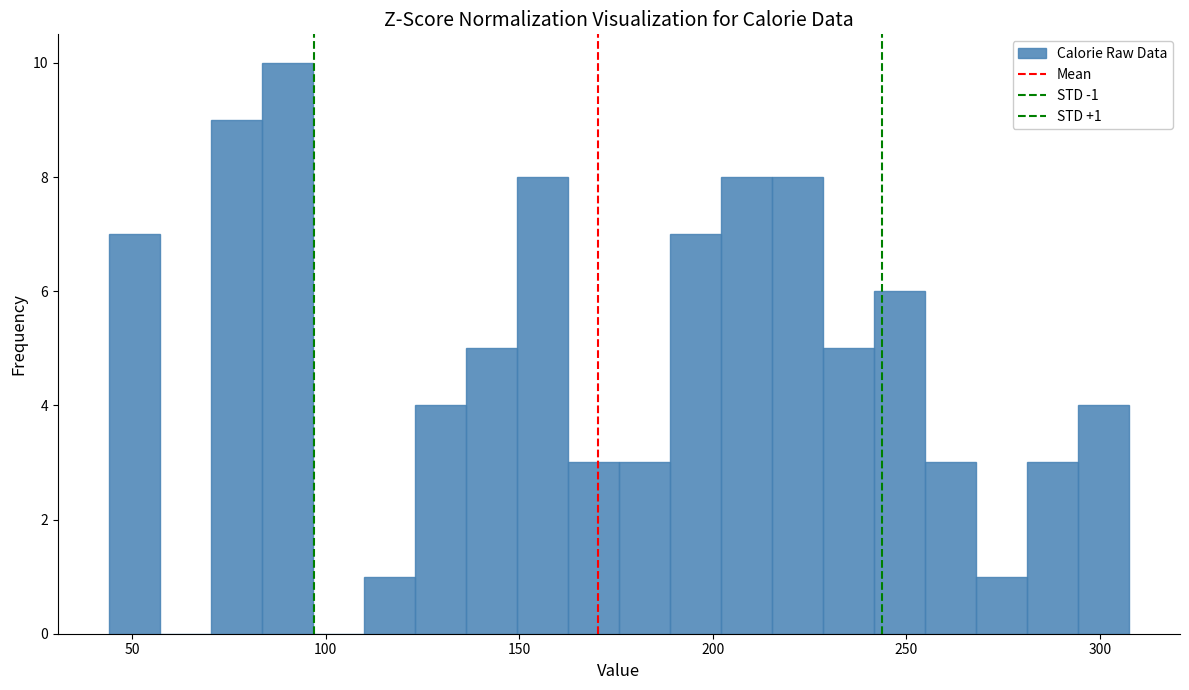

Read against the x-axis, roughly where is the centre of the tallest bar?

90